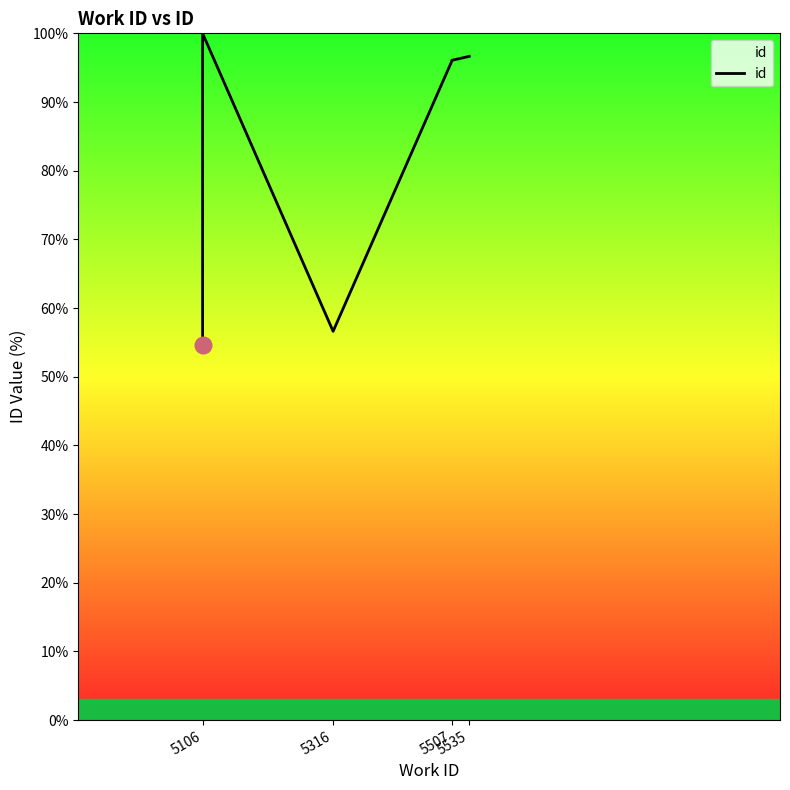

Count the number of data series in this chart.

1